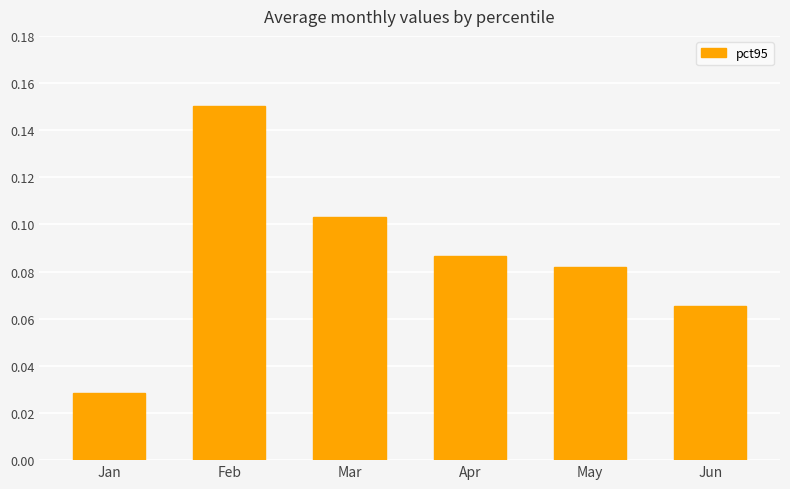

List the labels in order of value, largest first.

Feb, Mar, Apr, May, Jun, Jan